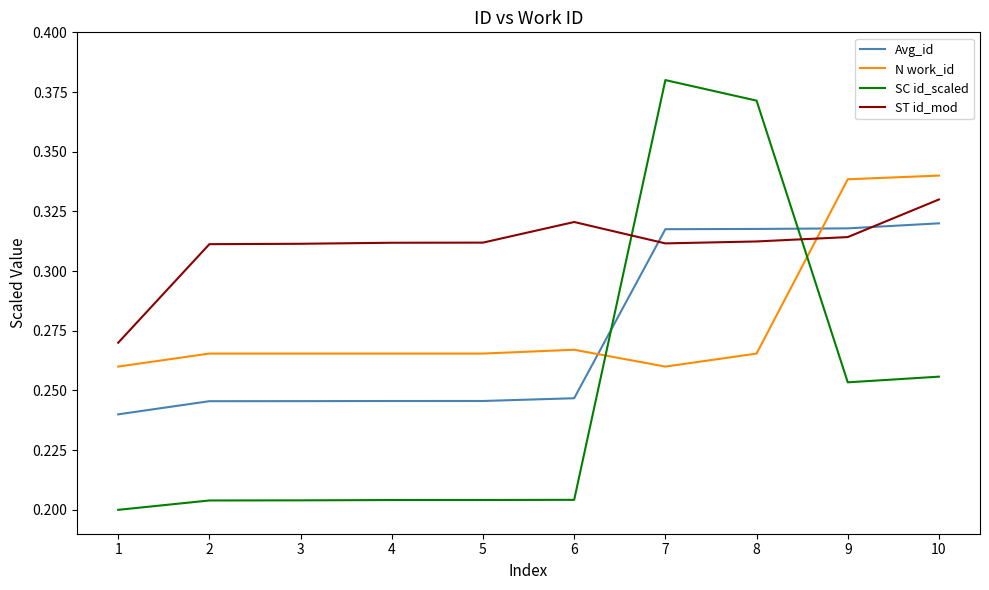

What are all the series names shown in the legend?

Avg_id, N work_id, SC id_scaled, ST id_mod